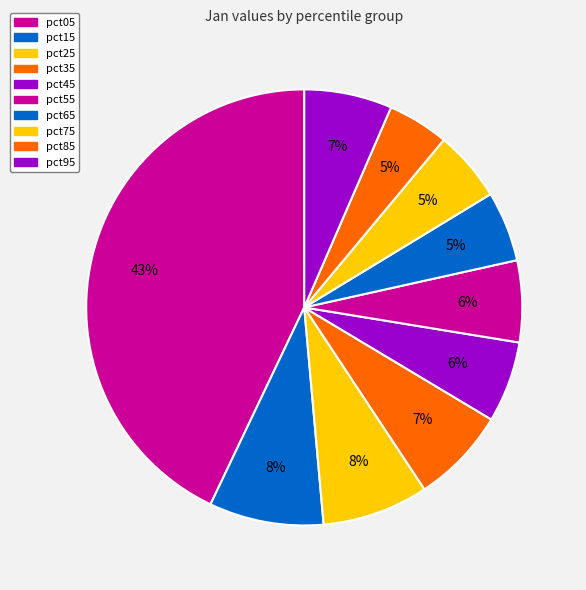

How many segments does this pie chart have?

10